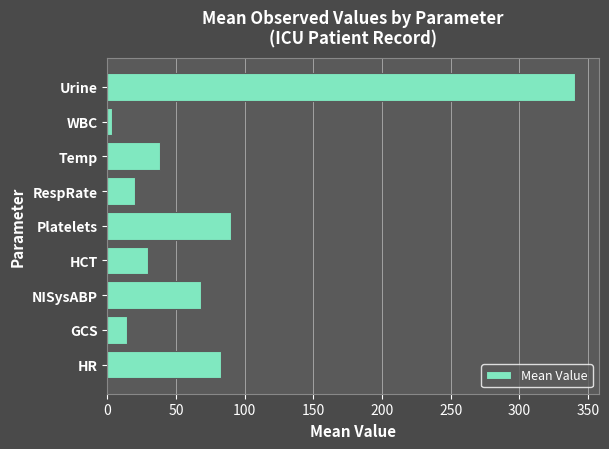

Are the bars horizontal?

Yes